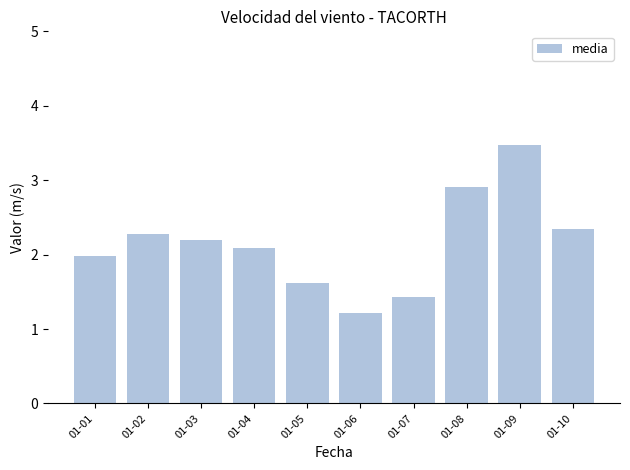

What is the value of the 1st bar from the left?

2.0